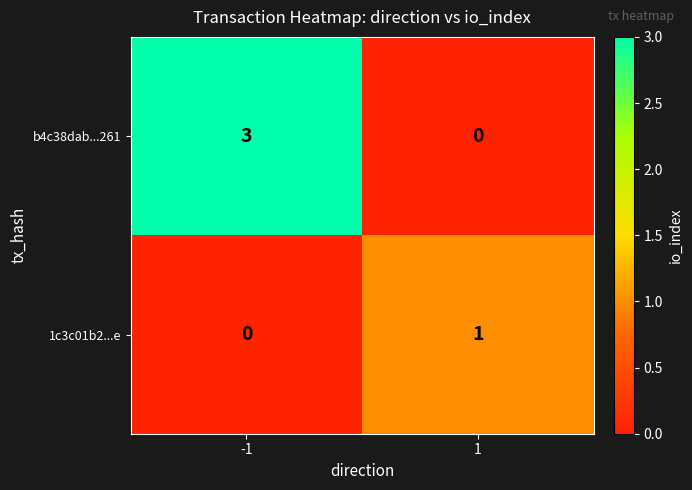

What is the greatest value displayed?

3